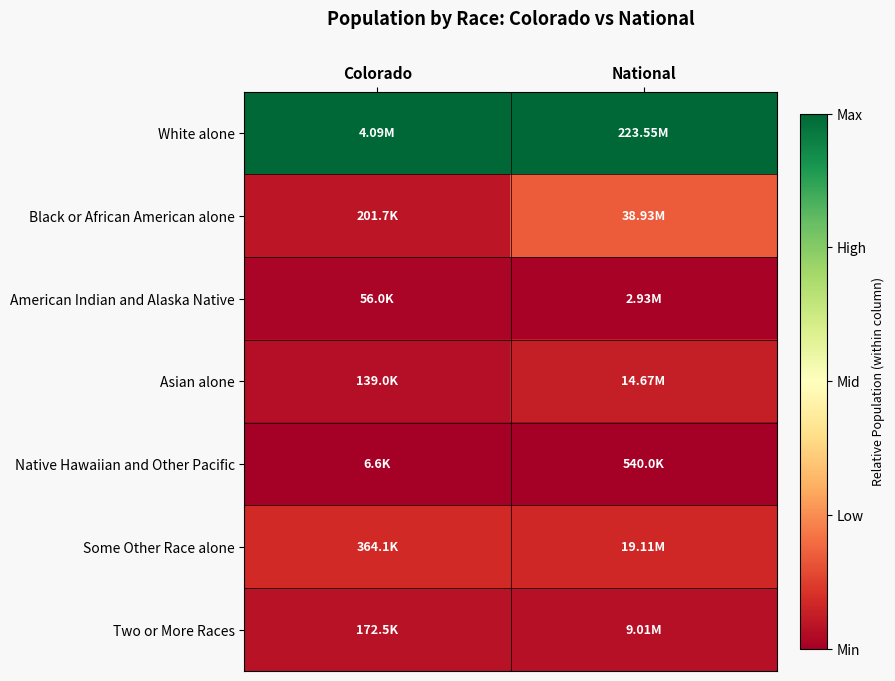

Rank the series by their maximum value, from highest to lowest.

White alone, Black or African American alone, Some Other Race alone, Asian alone, Two or More Races, American Indian and Alaska Native, Native Hawaiian and Other Pacific